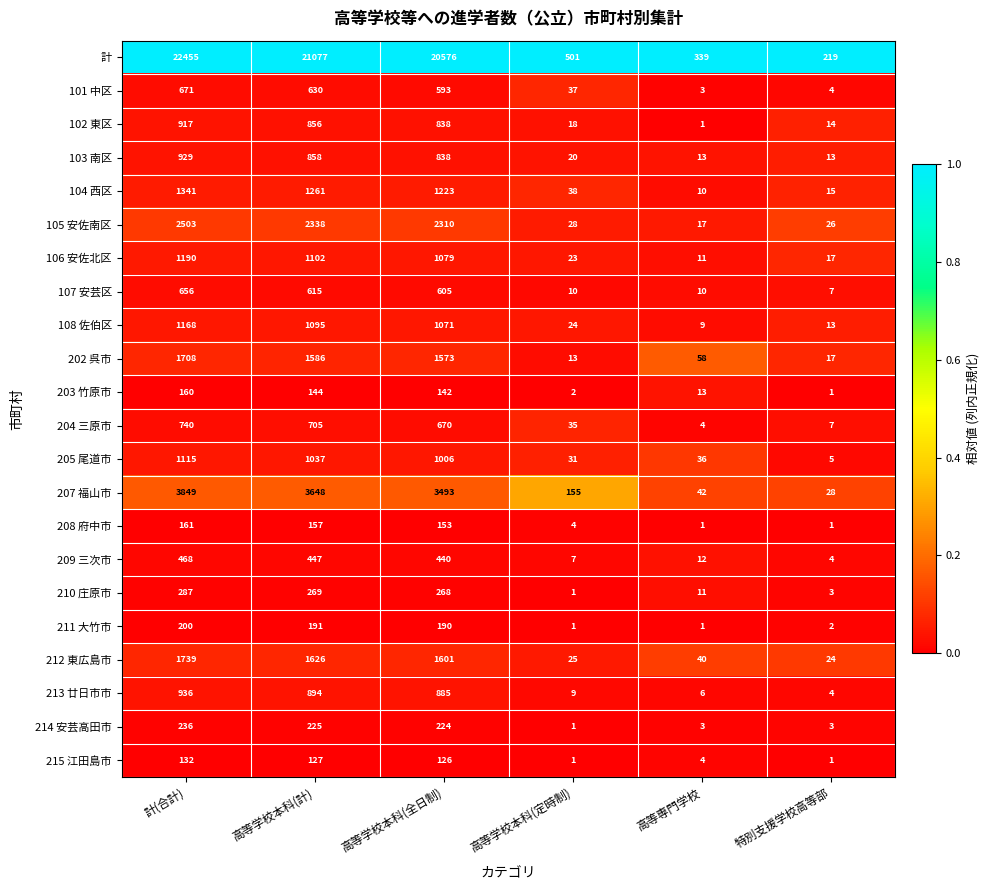

What value does the 202 呉市 series have at 計(合計), to the nearest 10?

1710